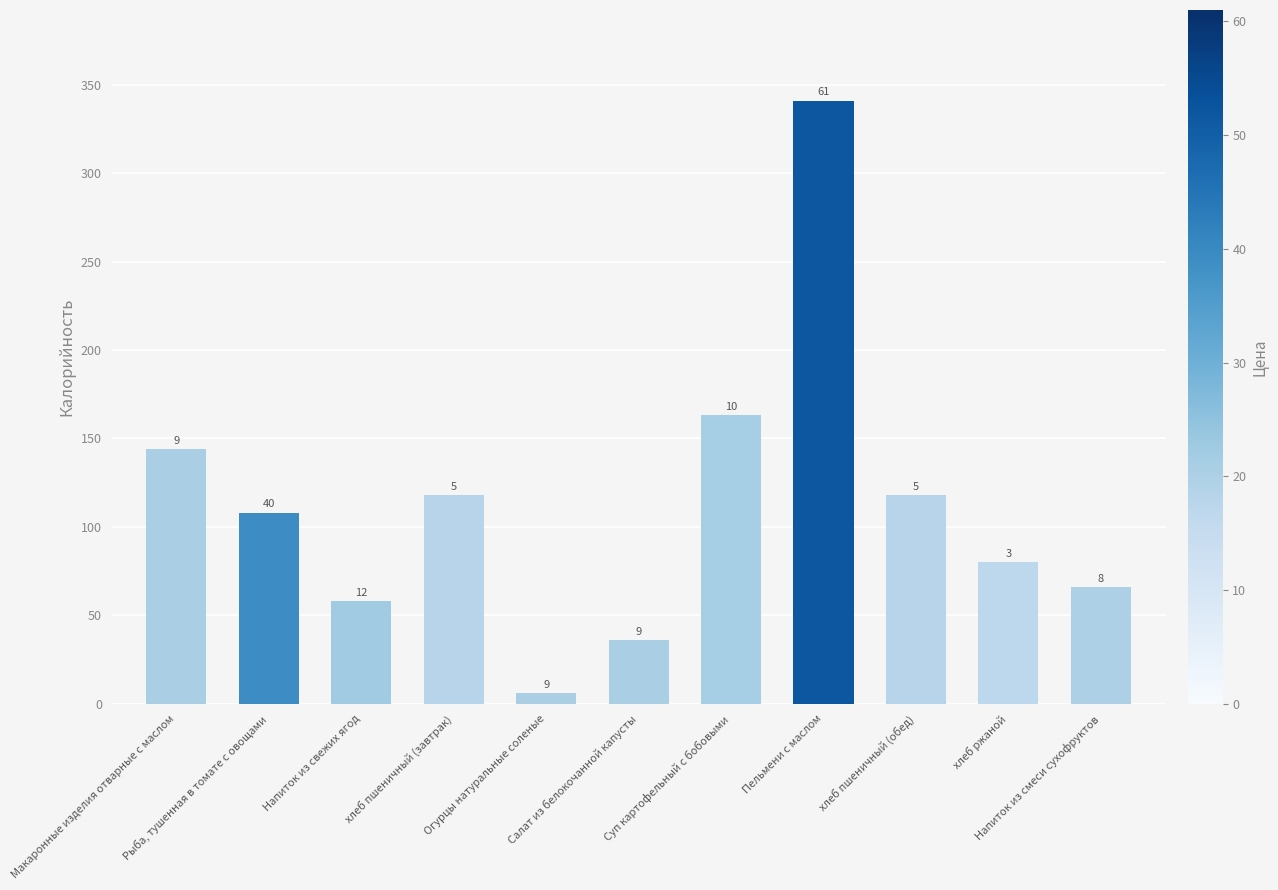

What is the difference between the values at Макаронные изделия отварные с маслом and Рыба, тушенная в томате с овощами?

36